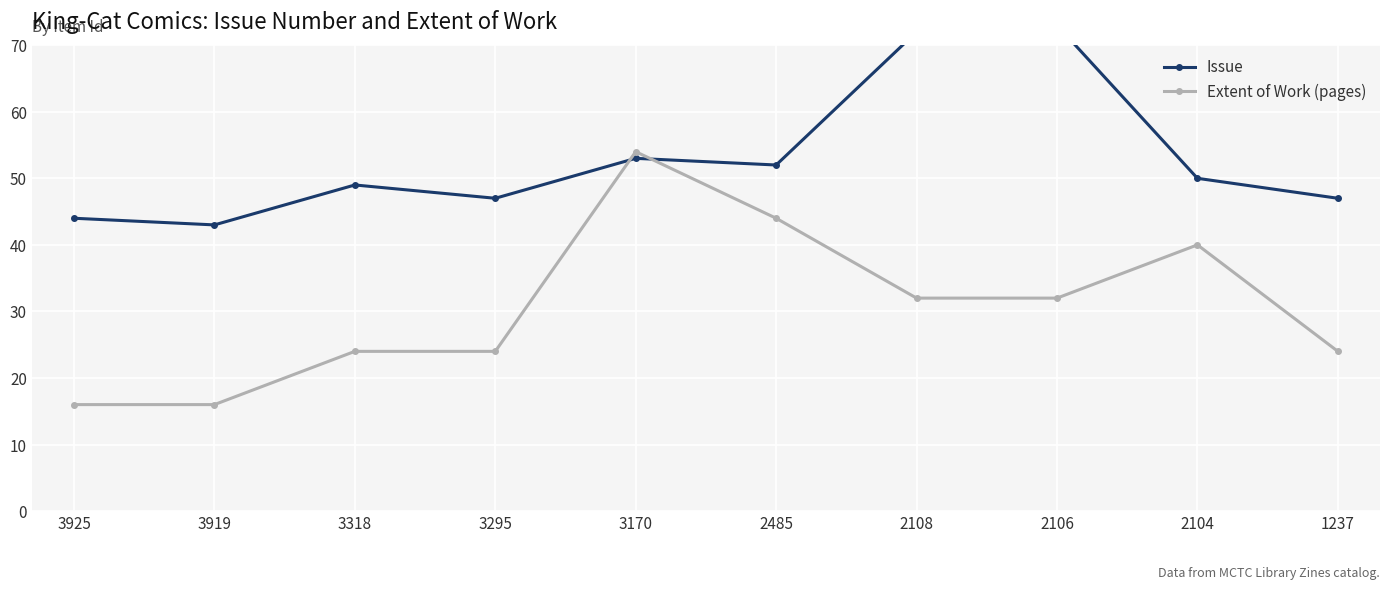

Between 3318 and 2485, which series saw the biggest shift?

Extent of Work (pages)